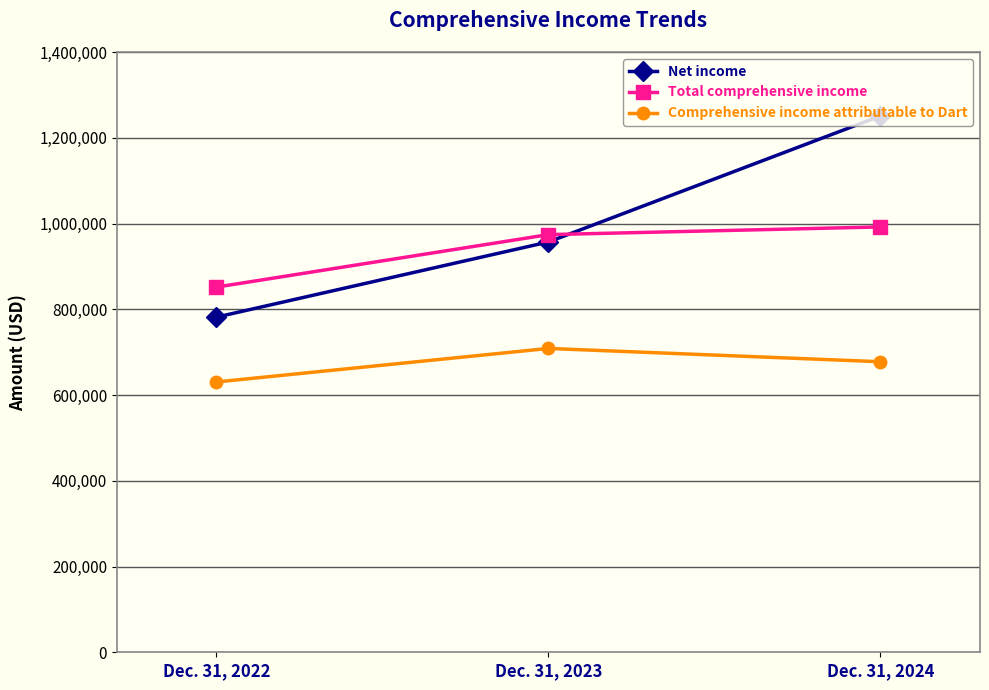

Reading right to left, what are all the values shown in this chart?

Net income: Dec. 31, 2024=1250737	Dec. 31, 2023=956978	Dec. 31, 2022=781643
Total comprehensive income: Dec. 31, 2024=992025	Dec. 31, 2023=974080	Dec. 31, 2022=851704
Comprehensive income attributable to Dart: Dec. 31, 2024=677630	Dec. 31, 2023=708637	Dec. 31, 2022=630461